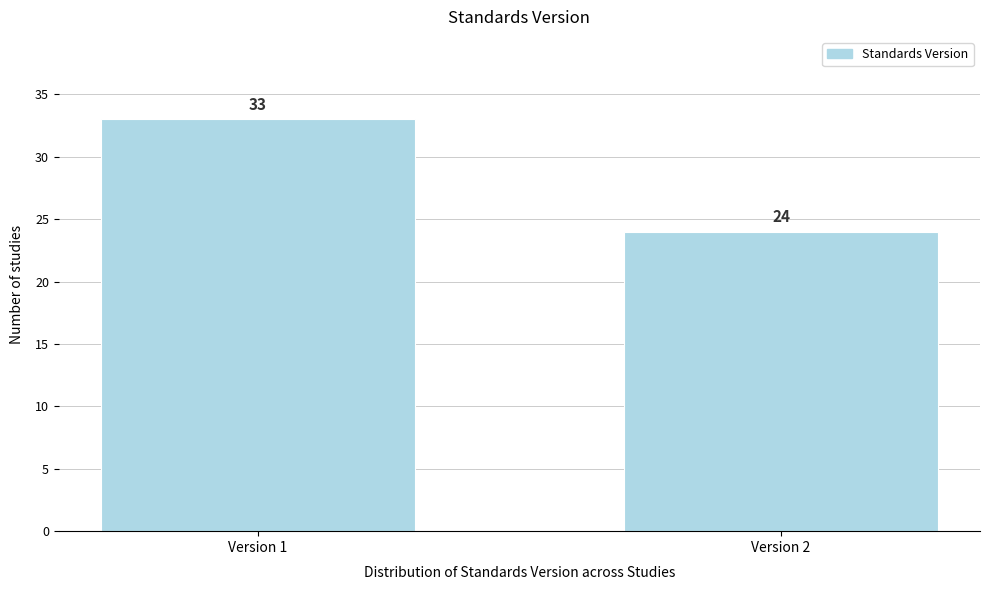

Reading left to right, what are all the values shown in this chart?

Version 1=33	Version 2=24